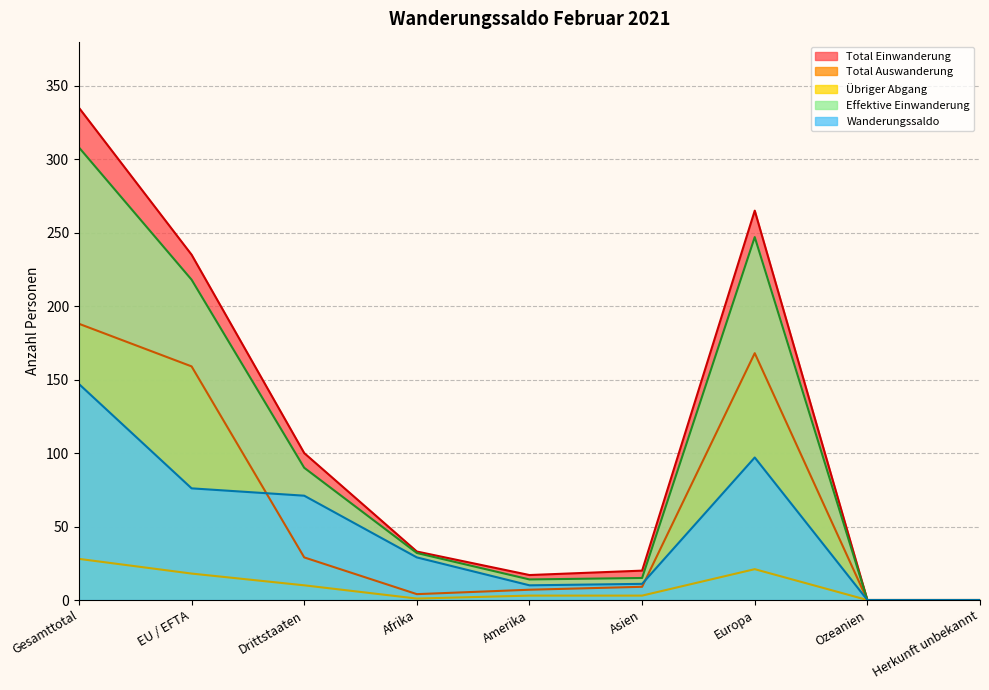

Does the chart have visible grid lines?

Yes